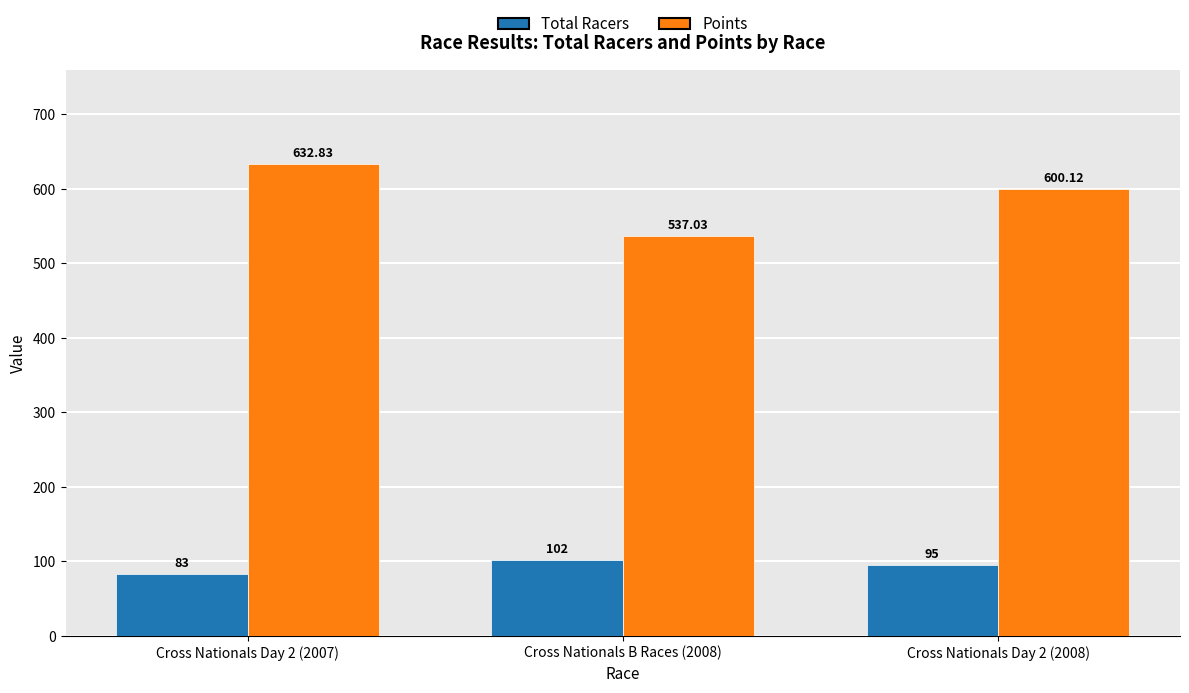

Is the value of Total Racers at Cross Nationals Day 2 (2007) greater than the value of Points at Cross Nationals Day 2 (2007)?

No